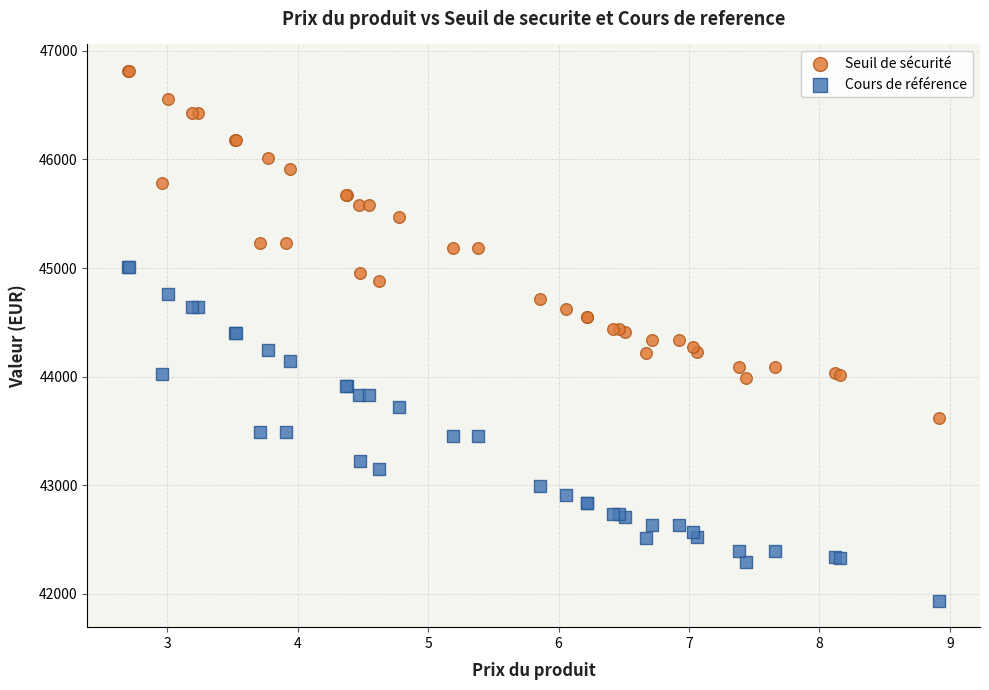

Which series contains the highest Y value?

Seuil de sécurité